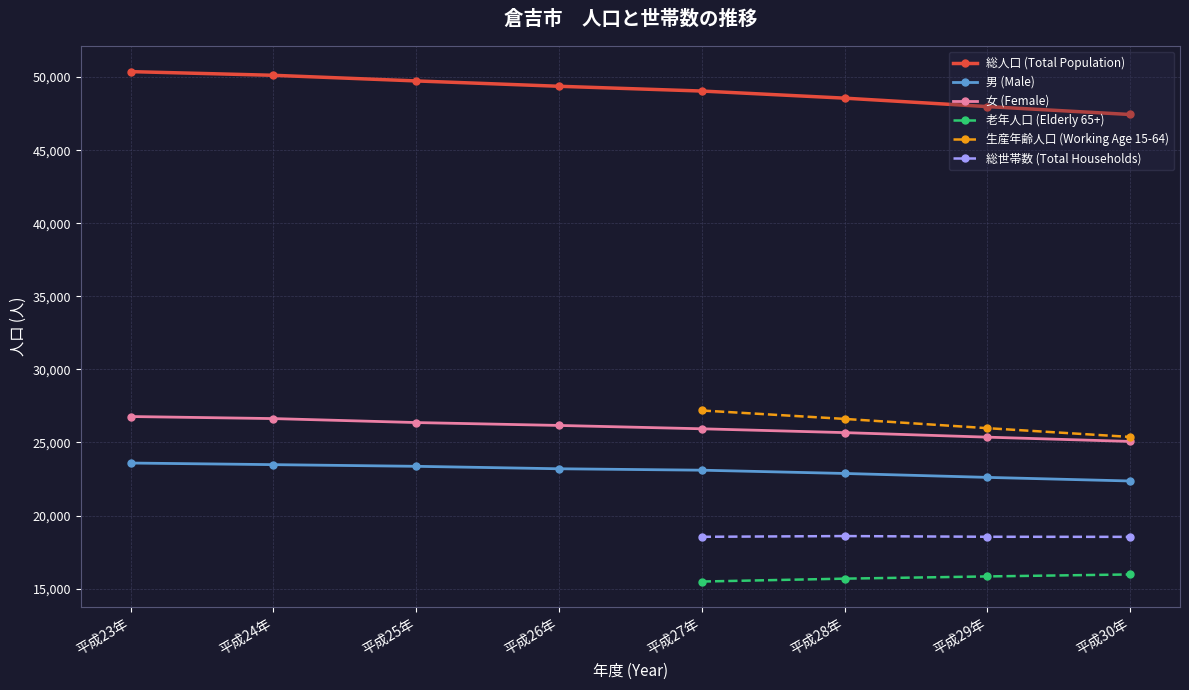

At which category is the sum across all series the highest?

平成23年